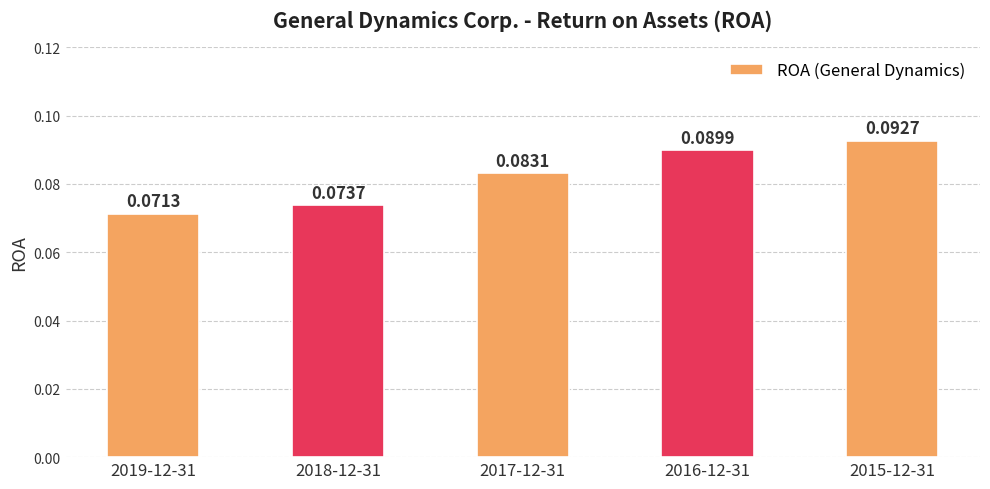

What is the sum of all values?

0.4